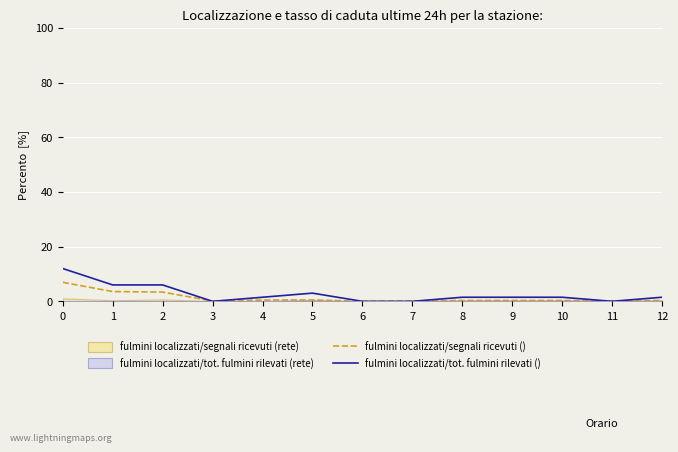

Reading right to left, transcribe all the data shown in this chart.

fulmini localizzati/segnali ricevuti (): 0.3	0.2	0.3	0.3	0.3	0.1	0.0	0.5	0.5	0.1	3.4	3.6	7.0
fulmini localizzati/tot. fulmini rilevati (): 1.5	0.0	1.5	1.5	1.5	0.0	0.0	3.0	1.5	0.0	6.0	6.0	12.0